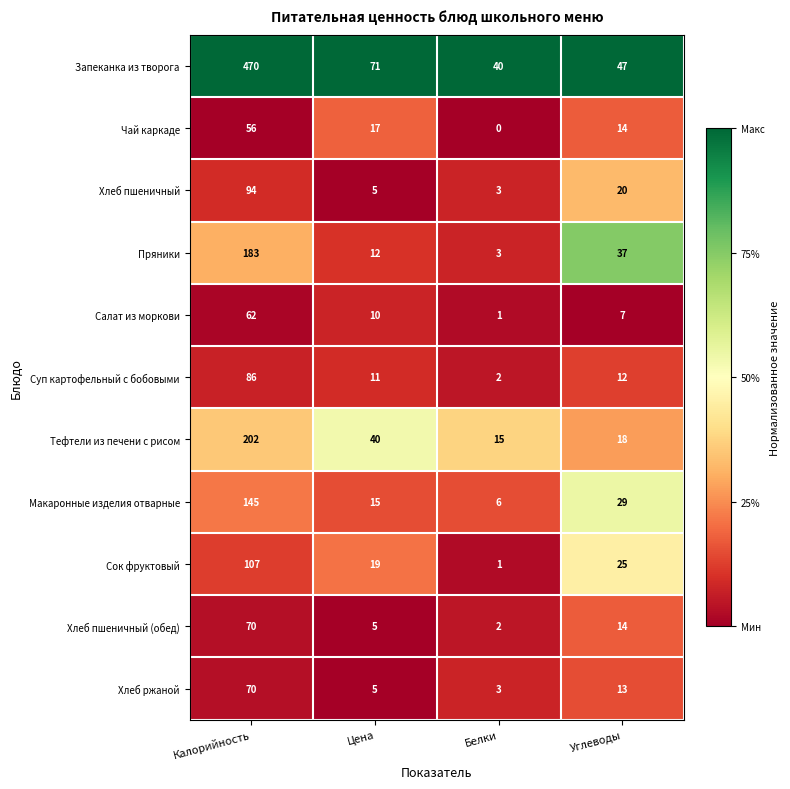

List the labels in order of Сок фруктовый value, largest first.

Калорийность, Углеводы, Цена, Белки